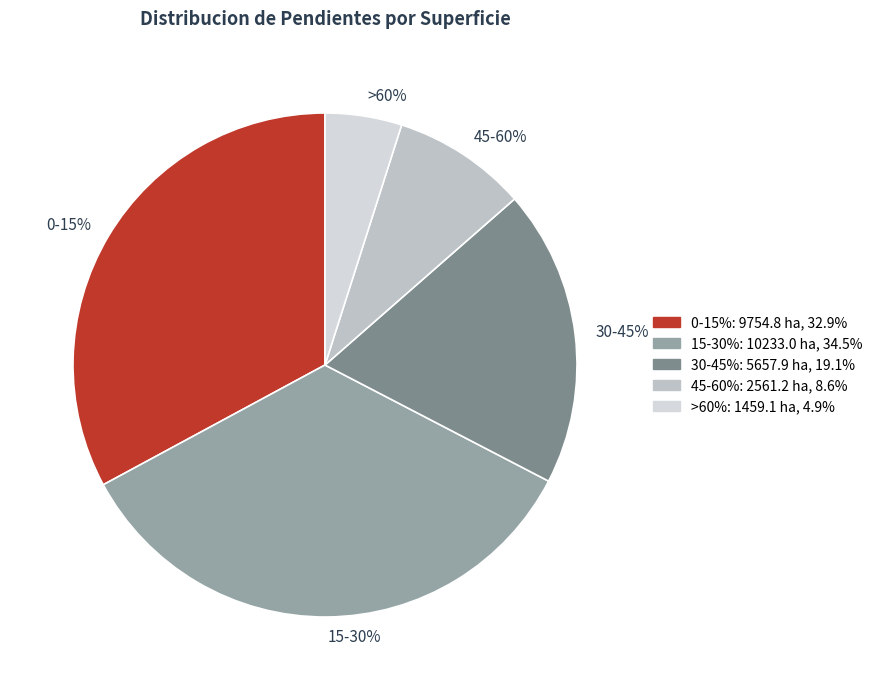

How many slices are in this pie chart?

5